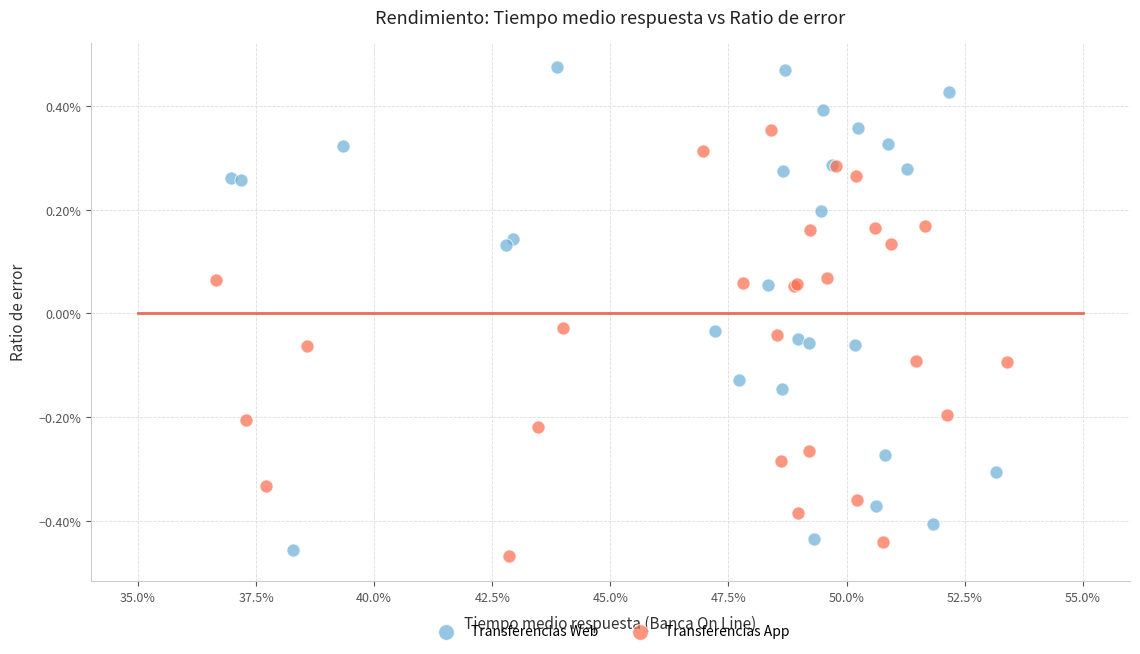

Which series reaches the minimum Y coordinate?

Transferencias App